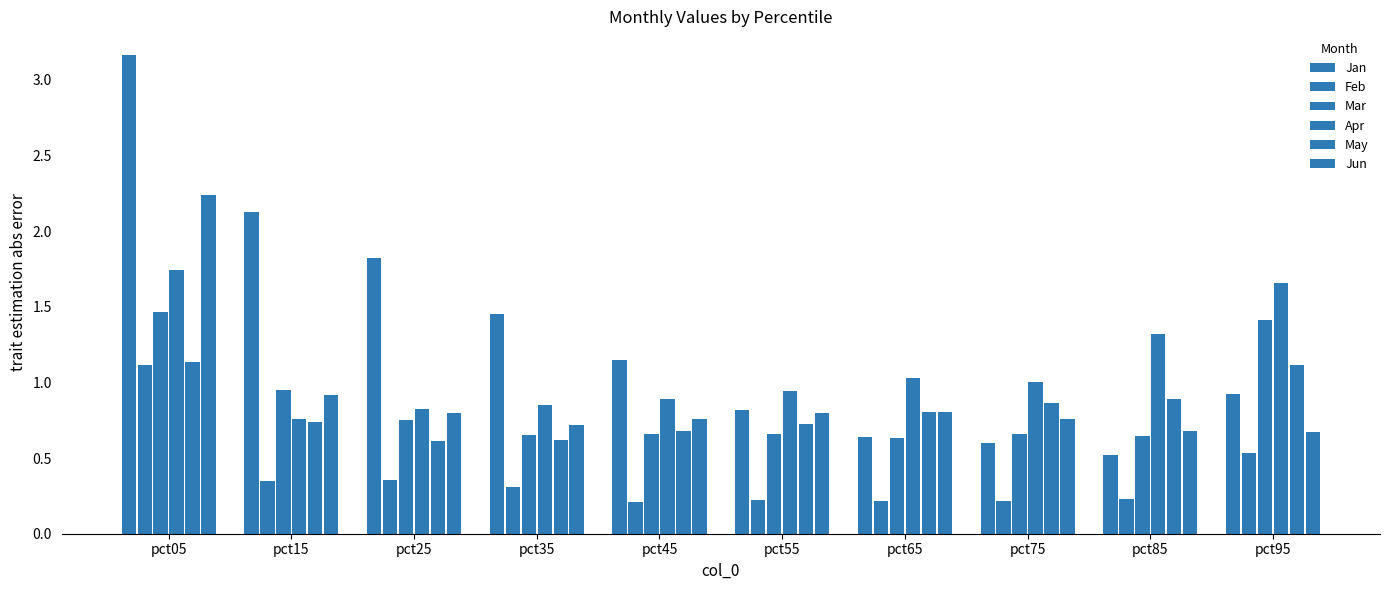

Where does the Jan series first go above 1?

pct05